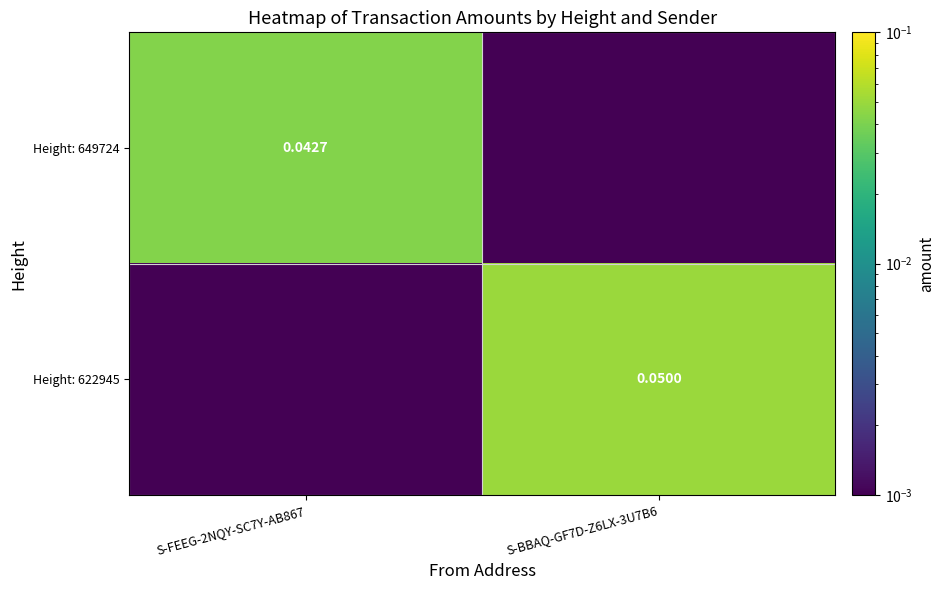

Is the value of Height: 622945 at S-BBAQ-GF7D-Z6LX-3U7B6 greater than the value of Height: 649724 at S-FEEG-2NQY-SC7Y-AB867?

Yes